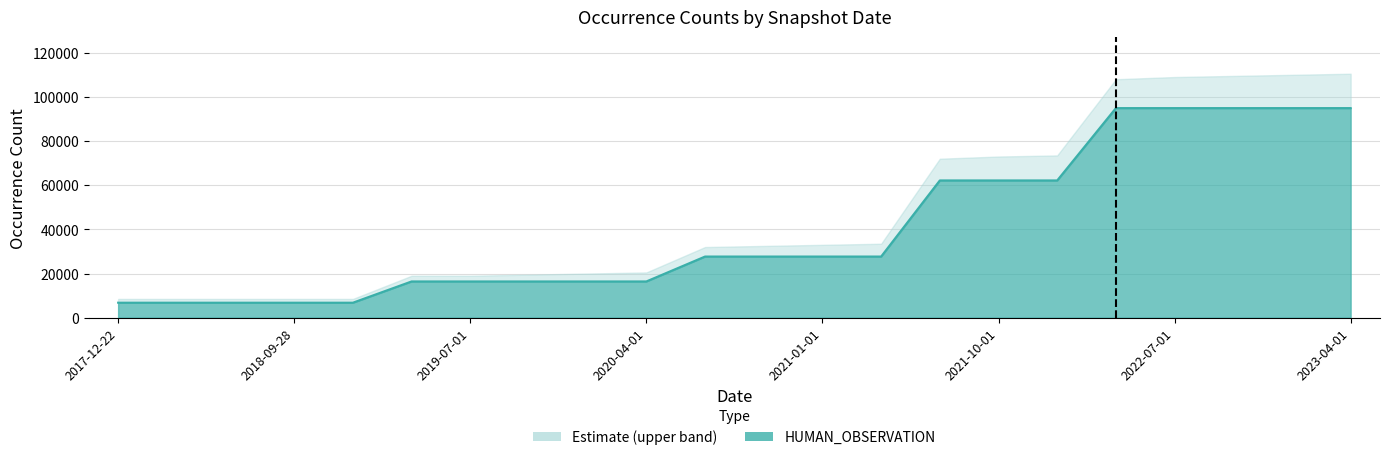

Rank the categories by value from lowest to highest.

2017-12-22, 2018-04-09, 2018-07-11, 2018-09-28, 2019-01-01, 2019-04-06, 2019-07-01, 2019-10-09, 2020-01-01, 2020-04-01, 2020-07-01, 2020-10-01, 2021-01-01, 2021-04-01, 2021-07-01, 2021-10-01, 2022-01-01, 2022-04-01, 2022-07-01, 2022-10-01, 2023-01-01, 2023-04-01